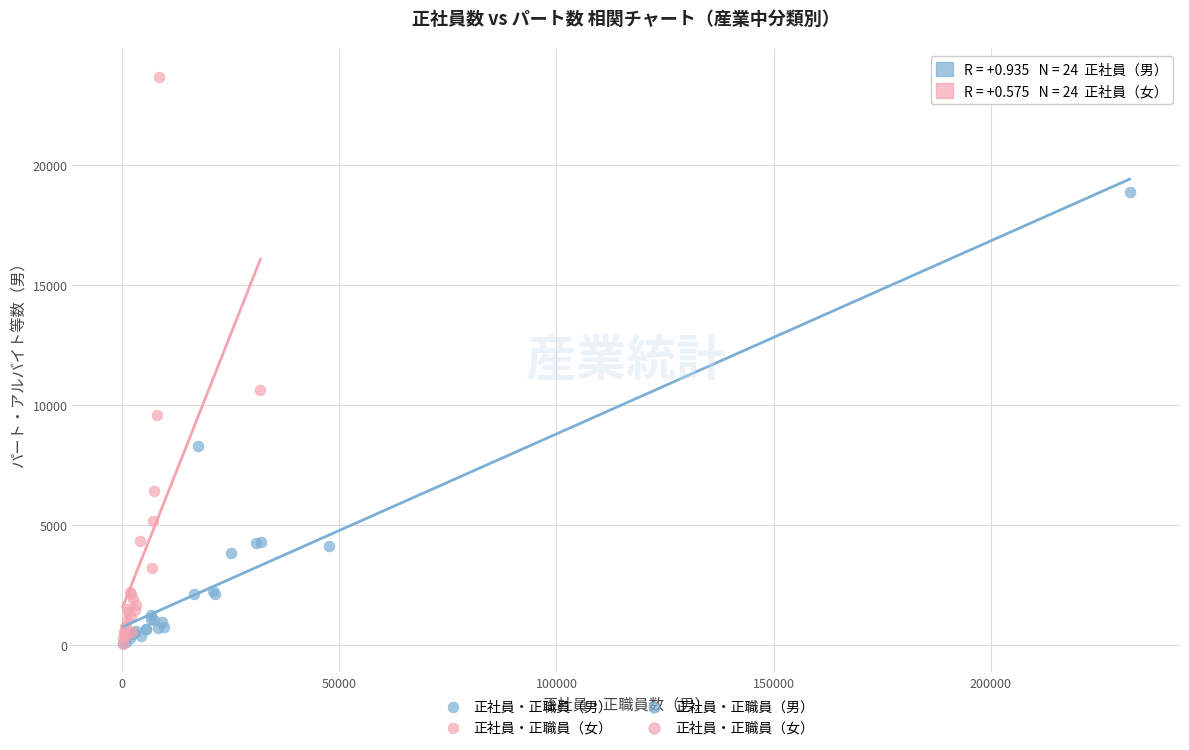

Which series contains the highest Y value?

正社員・正職員（女）